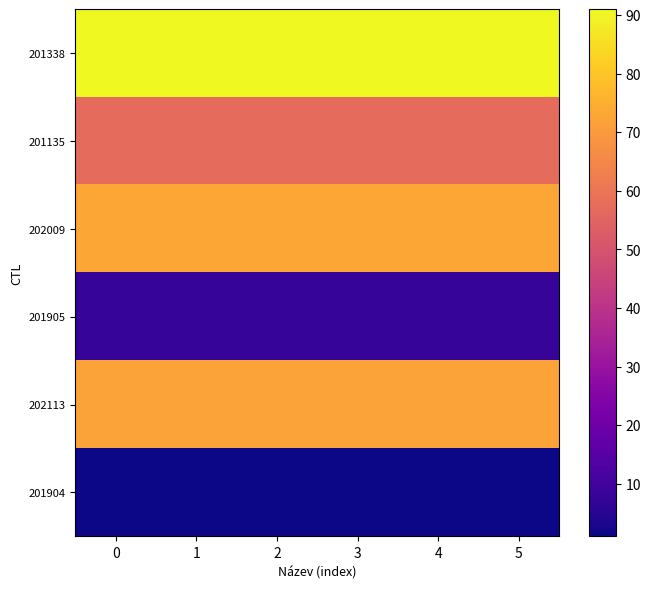

At how many categories does at least one series exceed 51?

6